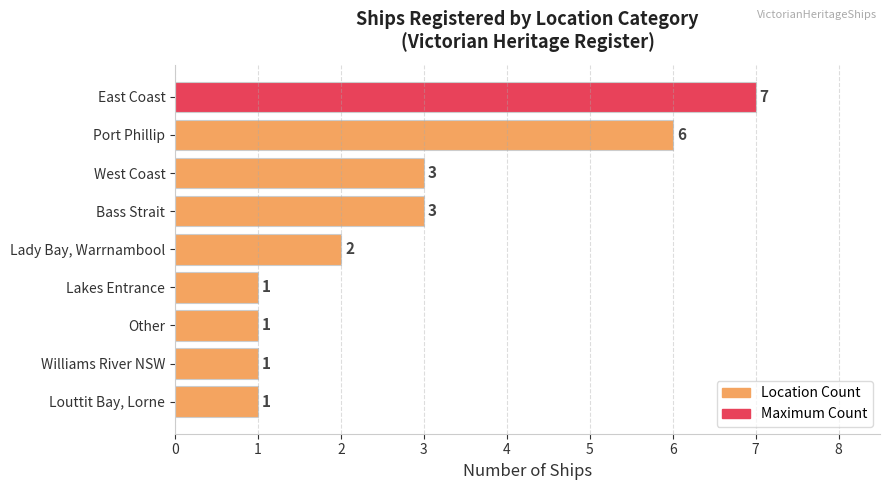

Is it true that the value at Bass Strait is 4?

False